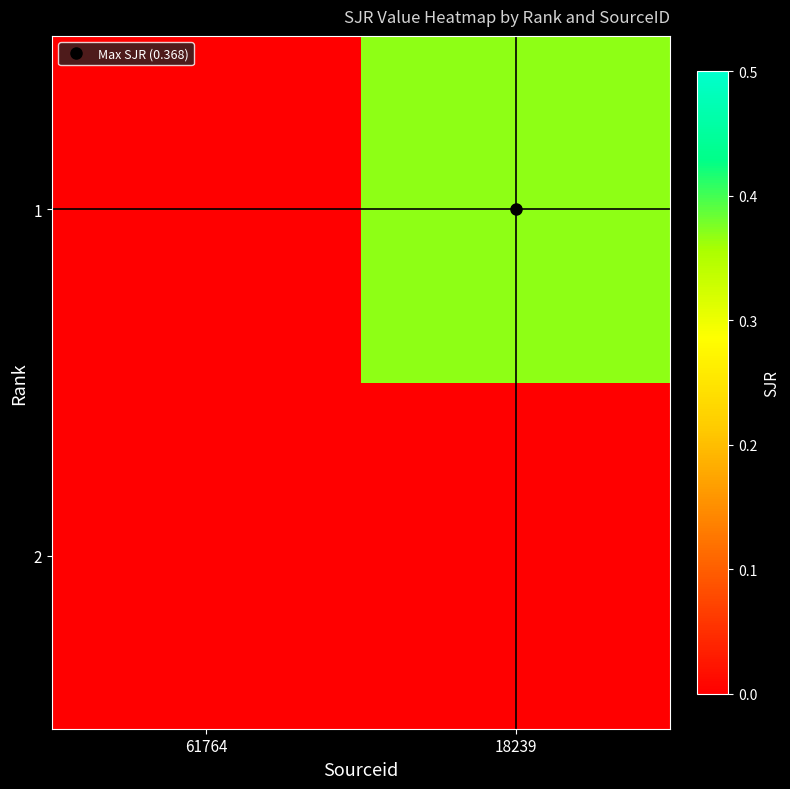

Reading left to right, extract all data points from this chart.

2: 61764=0.0	18239=0.0
1: 61764=0.0	18239=0.4